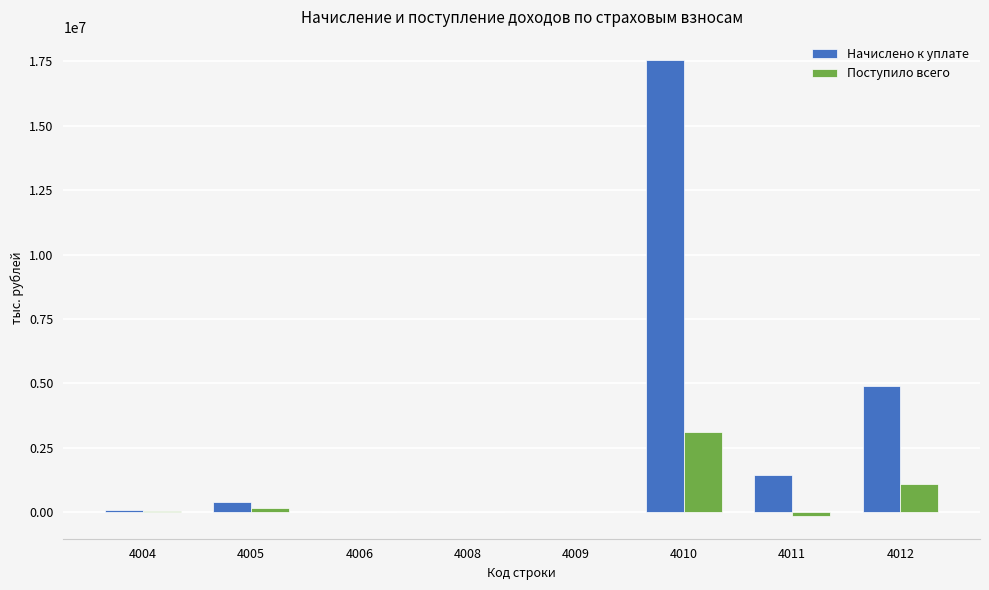

Is the value of Поступило всего at 4011 greater than the value of Начислено к уплате at 4010?

No